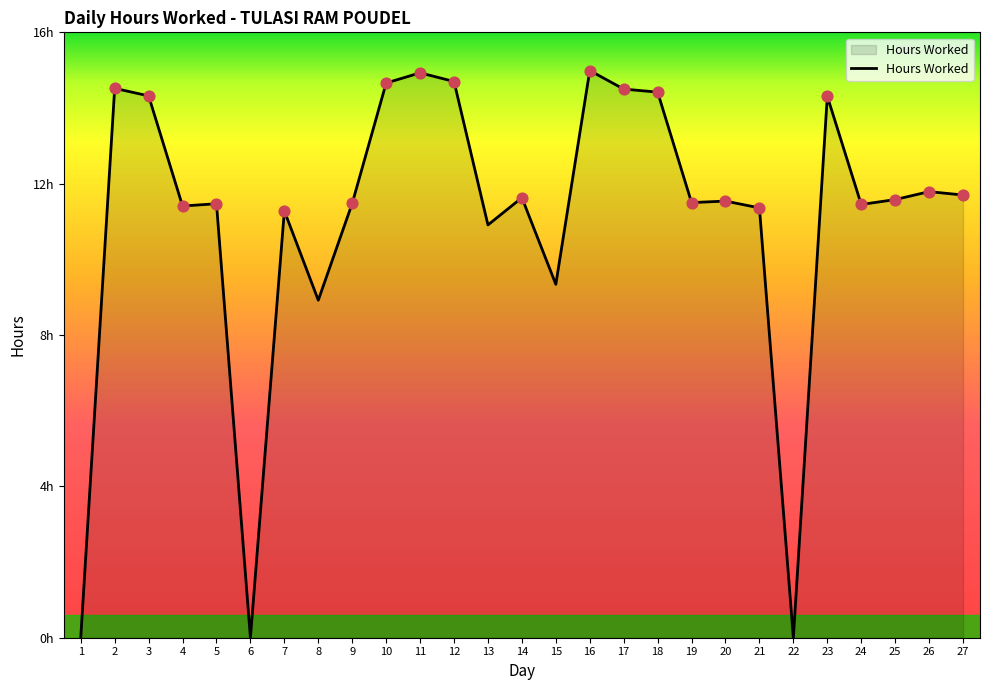

What is the change in value from 2 to 18?

-0.1